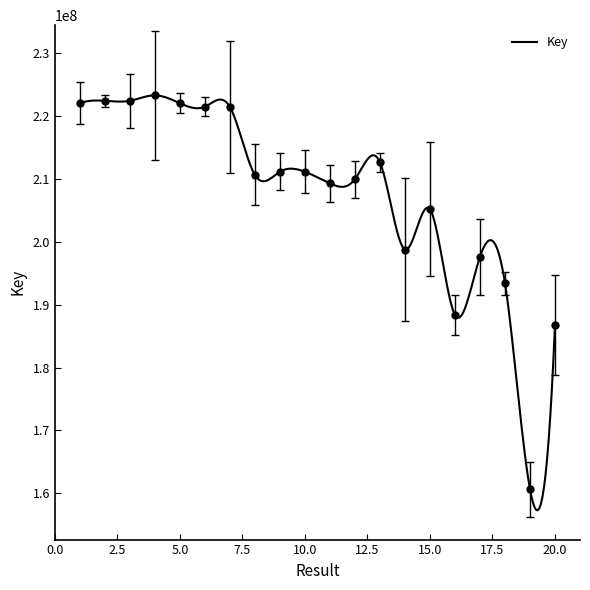

At which category does the data reach its first local peak?

4